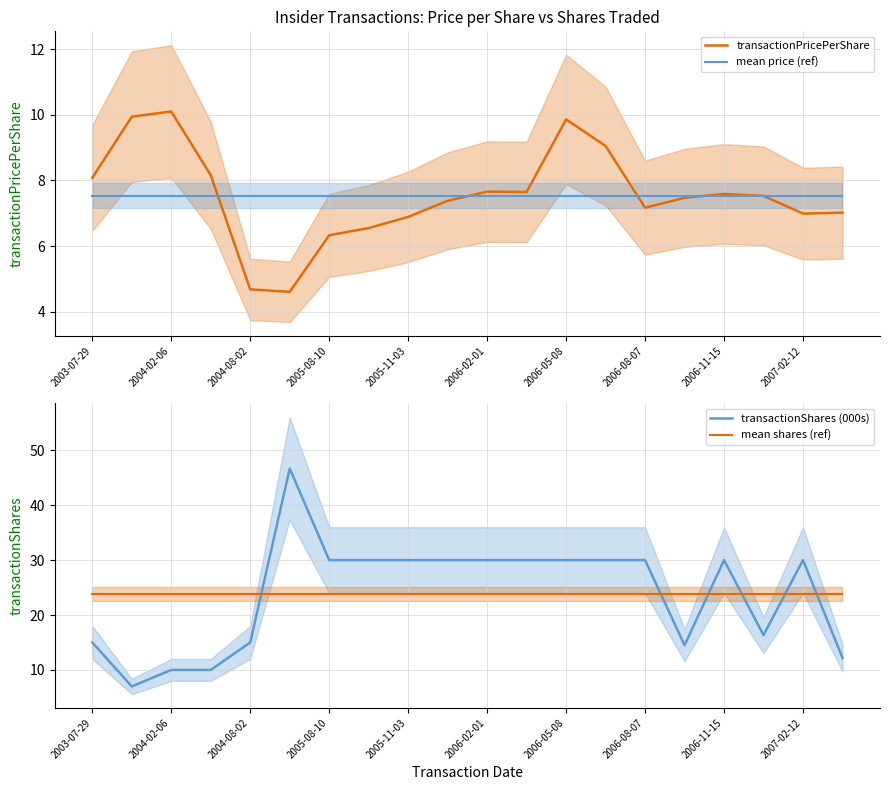

Which series has the largest range (max minus min)?

transactionShares (000s)